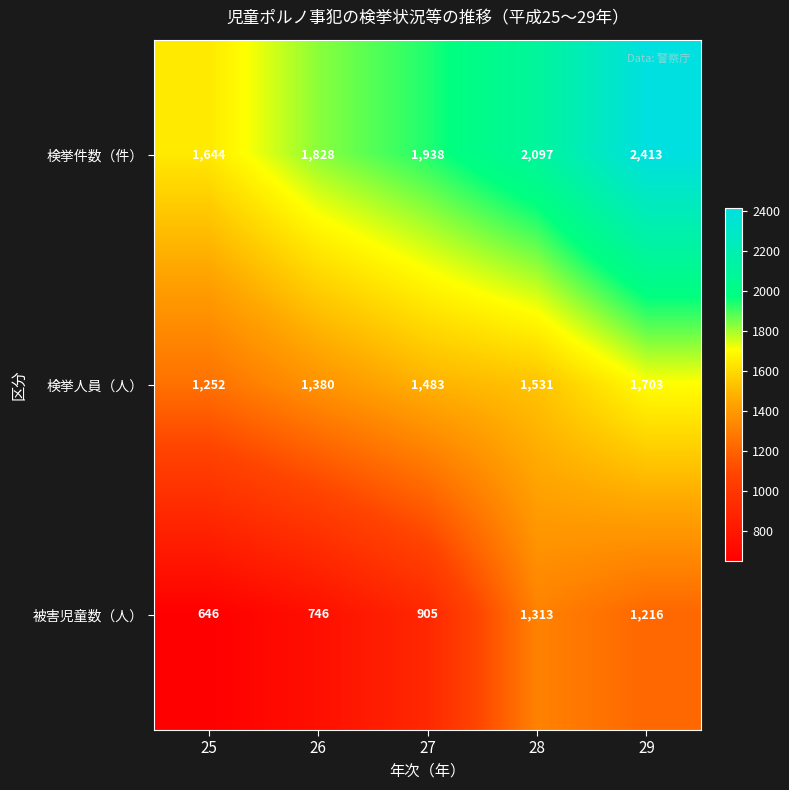

Which category has the lowest value across all series?

25